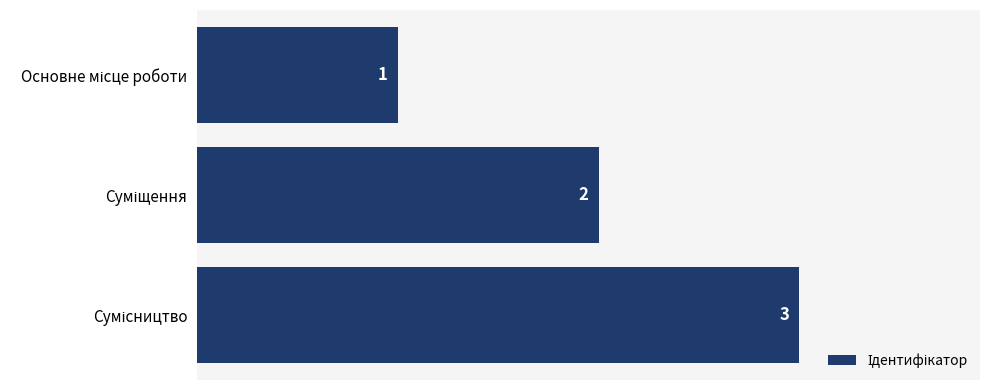

How many values are between 1 and 3?

3